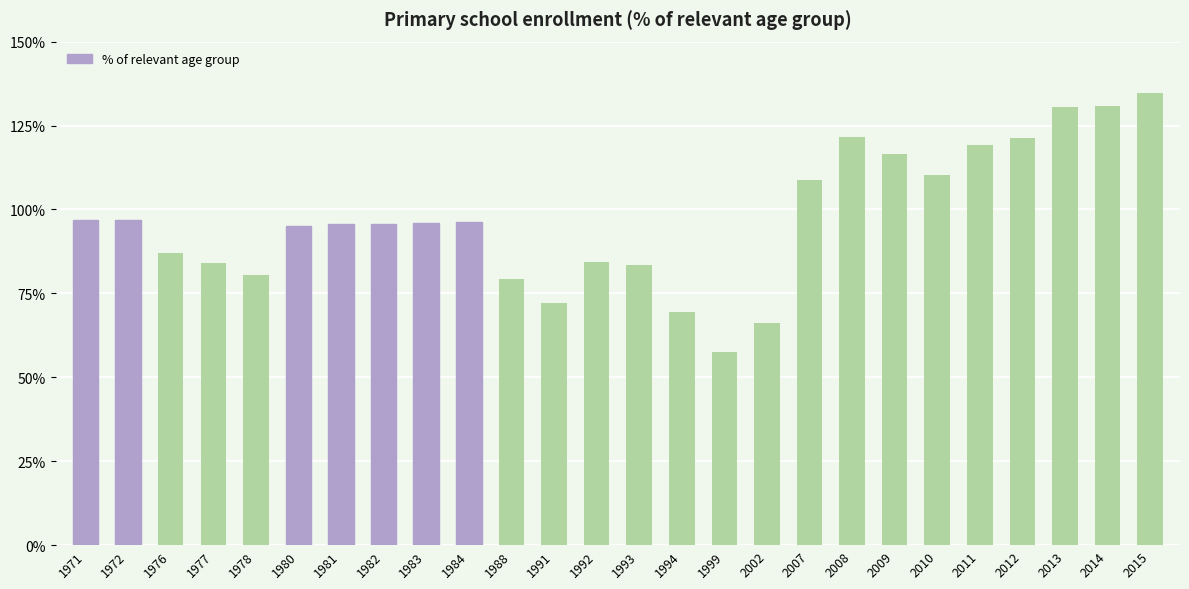

What is the value of the 23rd bar from the left?

121.1